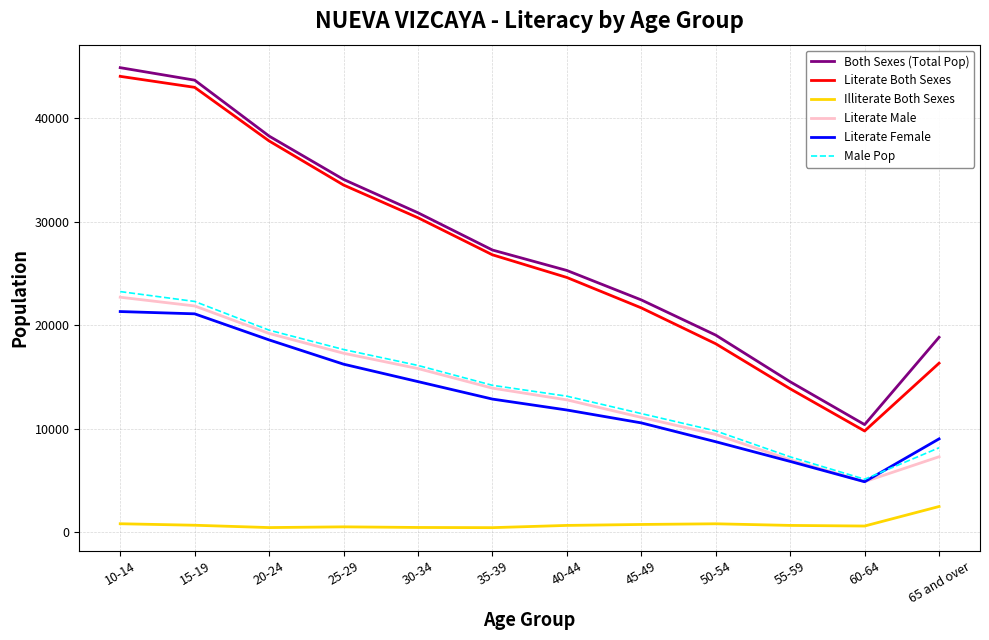

True or false: Both Sexes (Total Pop) and Literate Male intersect in this chart.

False